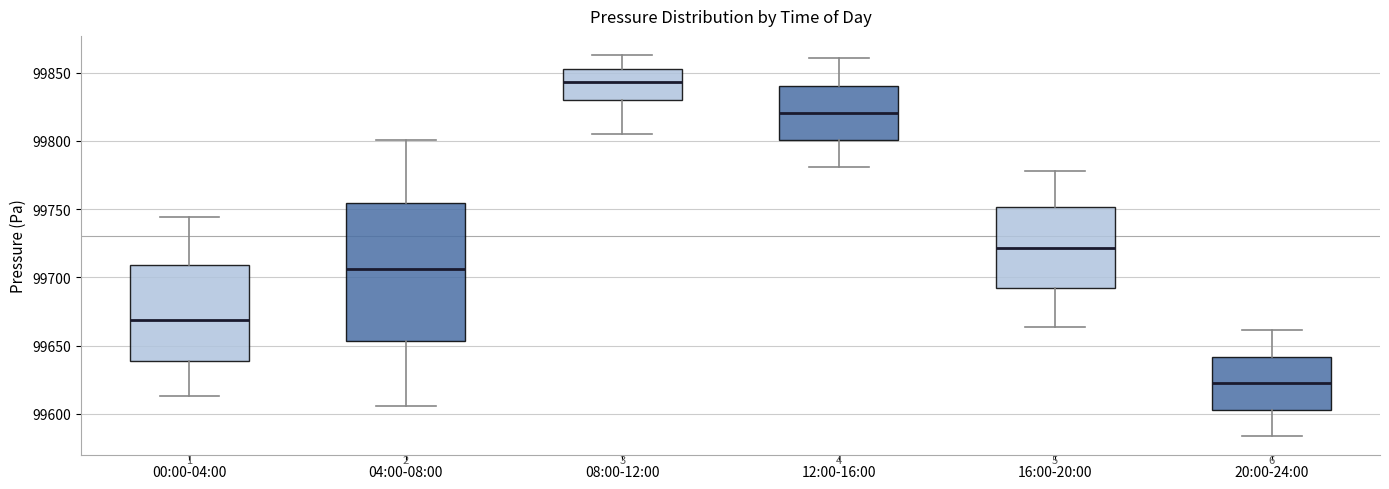

Reading left to right, read every box against the y-axis: the position of its median line, the range the box covers, and the ends of its whiskers. The values are not printed on the chart, so give them approximately, as read against the axis.

00:00-04:00: median 99670, box 99640 to 99710, whiskers 99615 to 99745
04:00-08:00: median 99705, box 99655 to 99755, whiskers 99605 to 99800
08:00-12:00: median 99845, box 99830 to 99850, whiskers 99805 to 99865
12:00-16:00: median 99820, box 99800 to 99840, whiskers 99780 to 99860
16:00-20:00: median 99720, box 99690 to 99750, whiskers 99665 to 99780
20:00-24:00: median 99625, box 99605 to 99640, whiskers 99585 to 99660